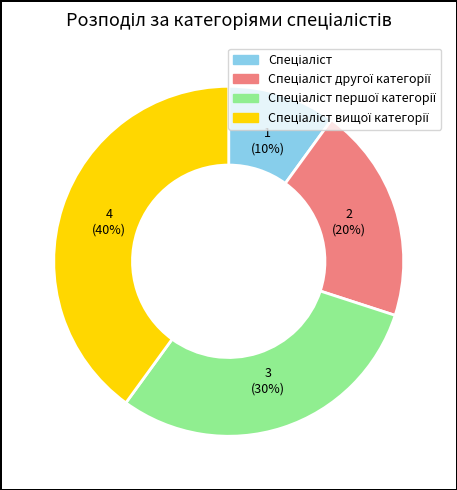

How many segments does this pie chart have?

4